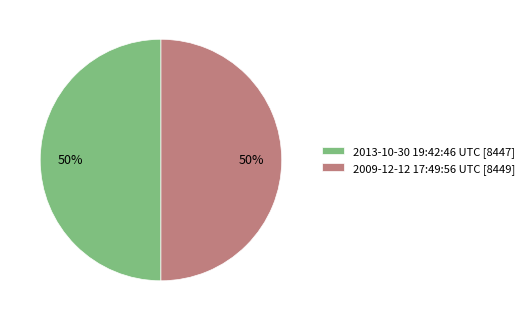

Count the number of slices in the pie.

2